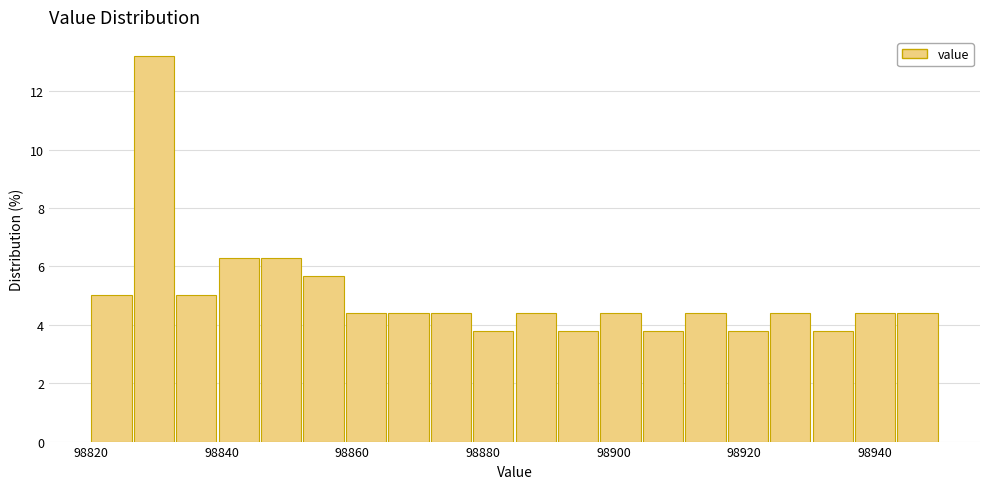

Around what value on the x-axis is the tallest bar? Give the approximate position of its centre, as read against the axis.

98830